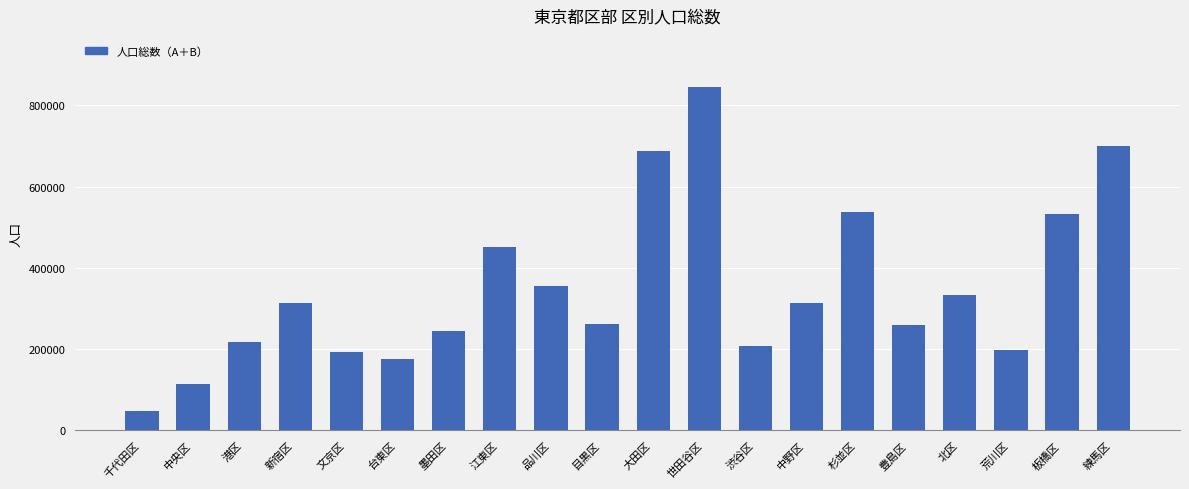

Read the value at 中央区, to the nearest 50.

113400